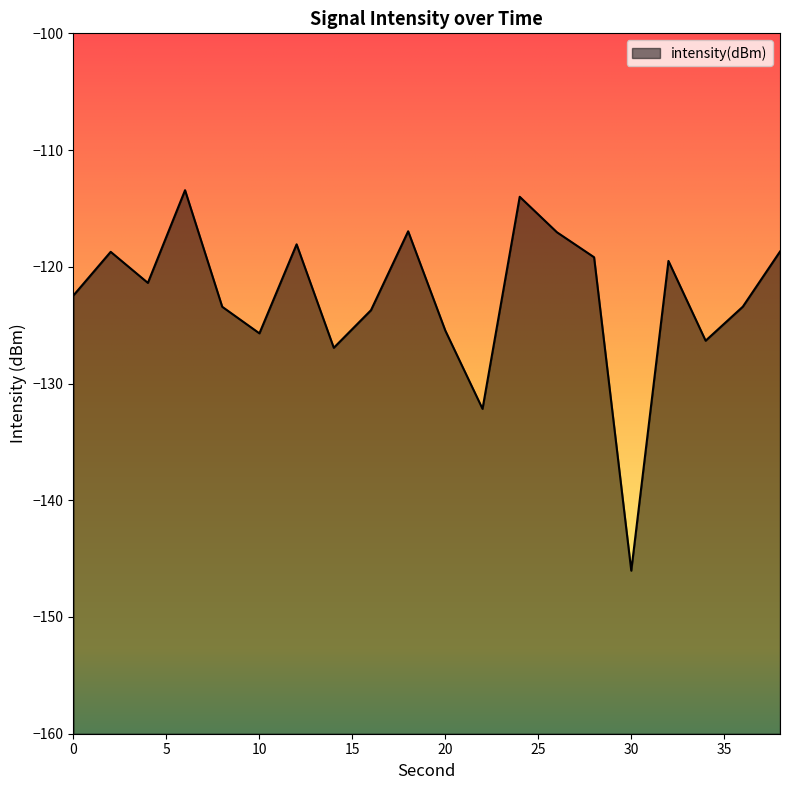

Which category has the lowest value across all series?

30